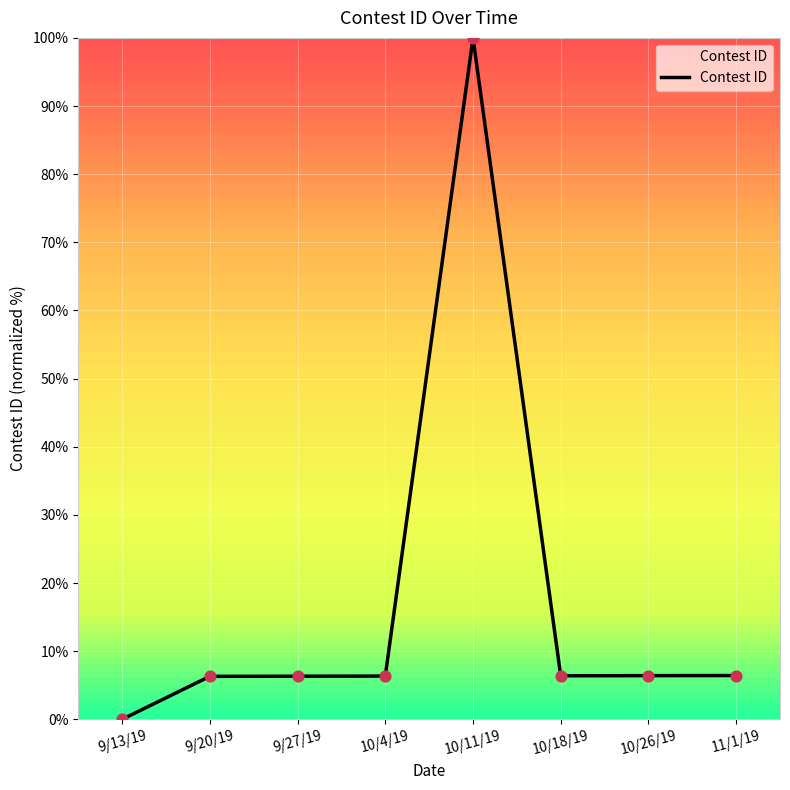

Between 10/26/19 and 10/11/19, which is larger?

10/11/19